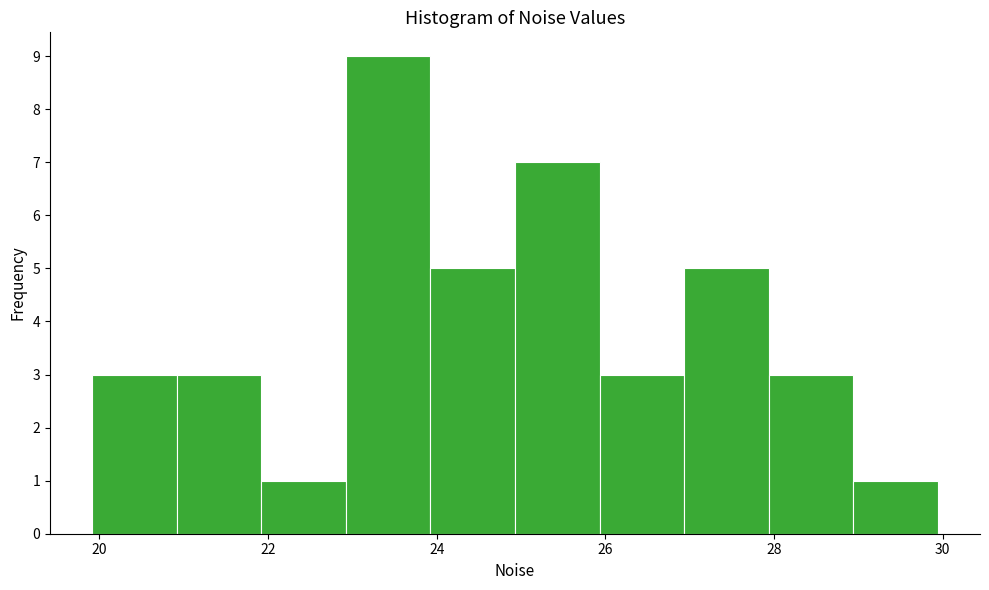

Reading left to right, transcribe this chart: for each bar, give the range it covers on the x-axis and its height. Neither the bar edges nor the heights are printed on the chart, so give them approximately, as read against the axes.

20 to 21: 3
21 to 22: 3
22 to 23: 1
23 to 24: 9
24 to 25: 5
25 to 26: 7
26 to 27: 3
27 to 28: 5
28 to 29: 3
29 to 30: 1